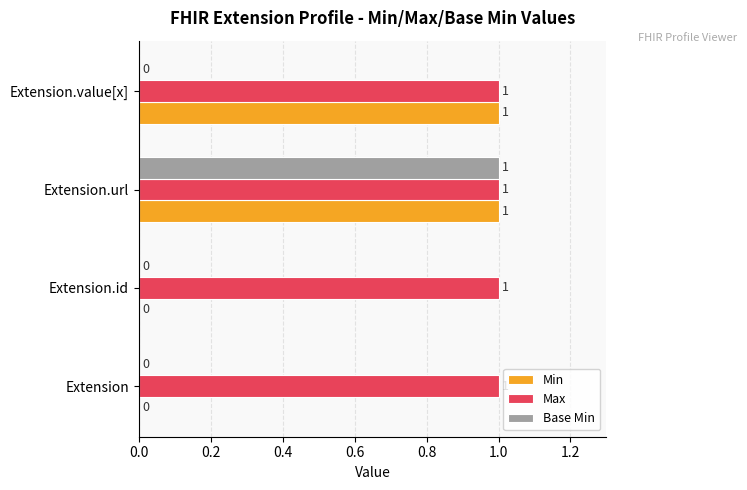

What are all the series names shown in the legend?

Min, Max, Base Min